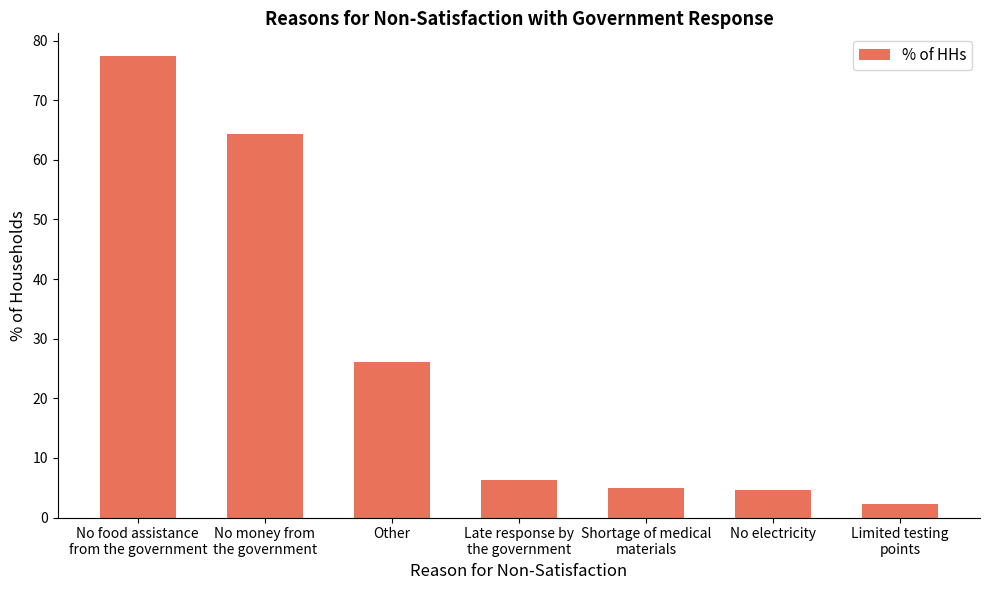

True or false: the data shows 6.4 at Late response by
the government.

True